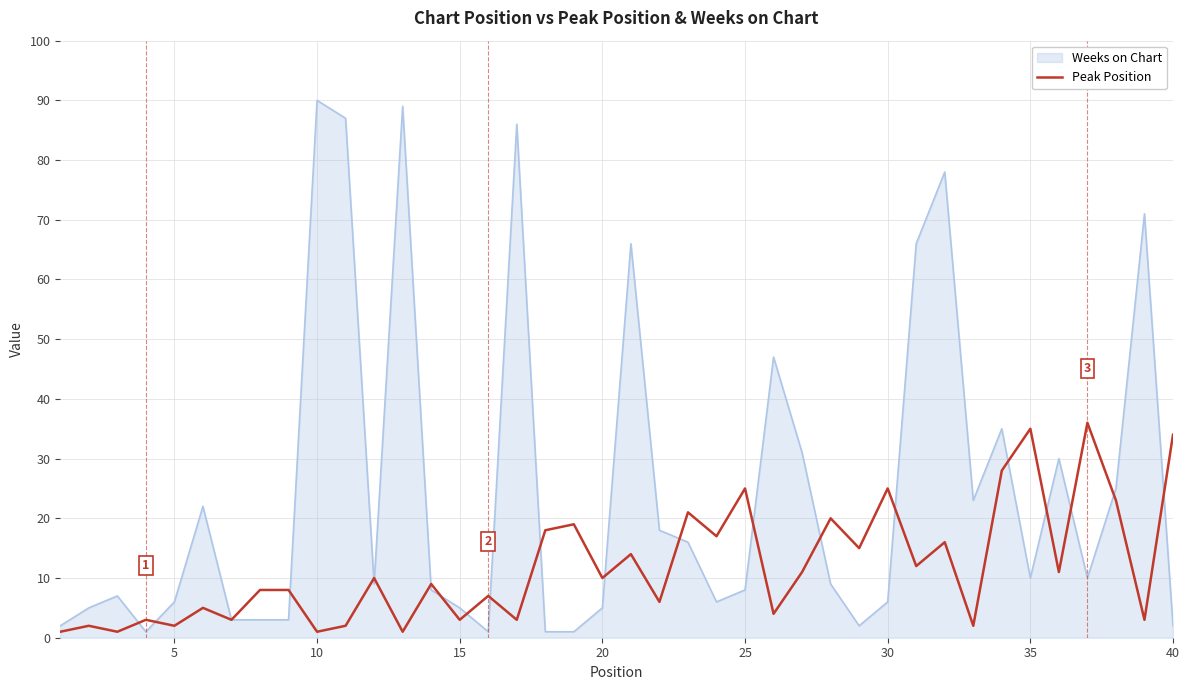

Which series has the widest spread of values?

Weeks on Chart